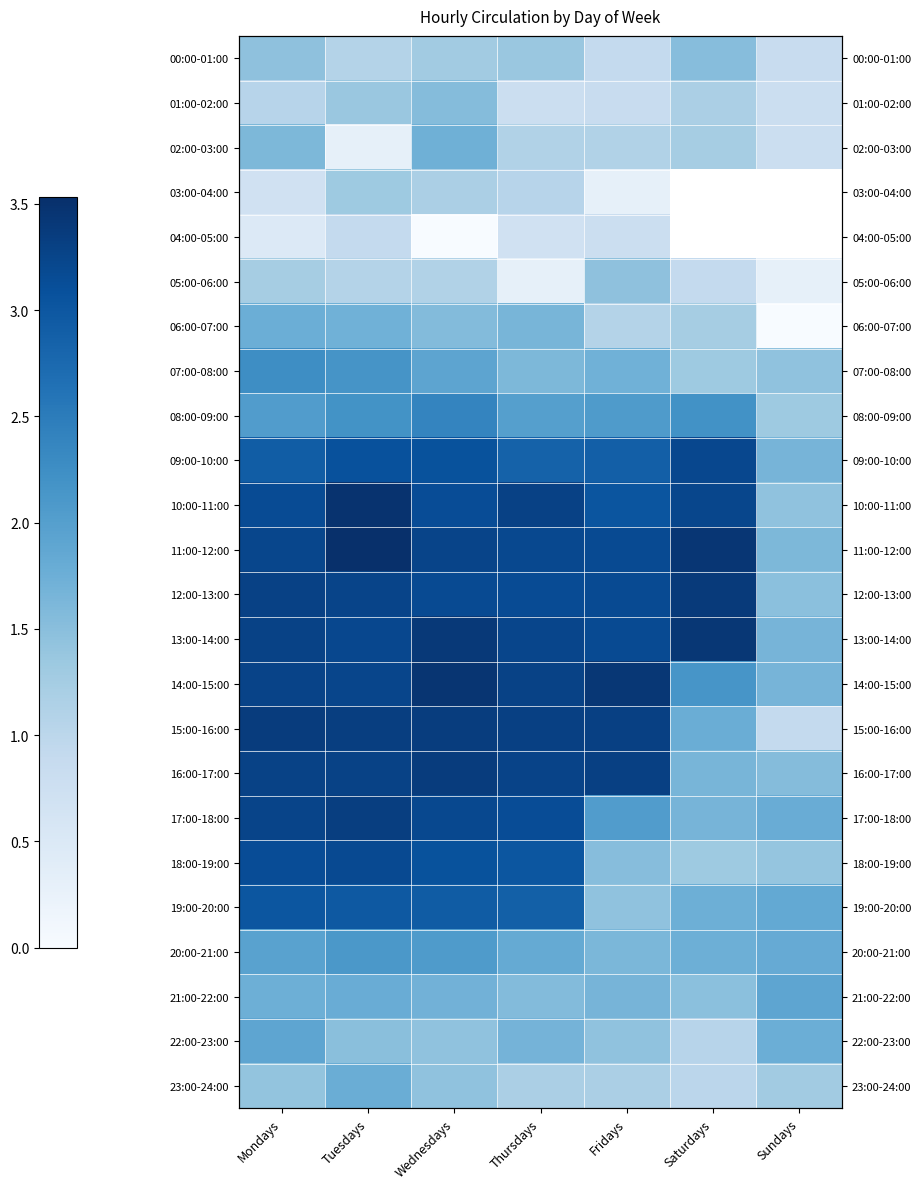

Which has a higher value, Wednesdays or Tuesdays?

Wednesdays